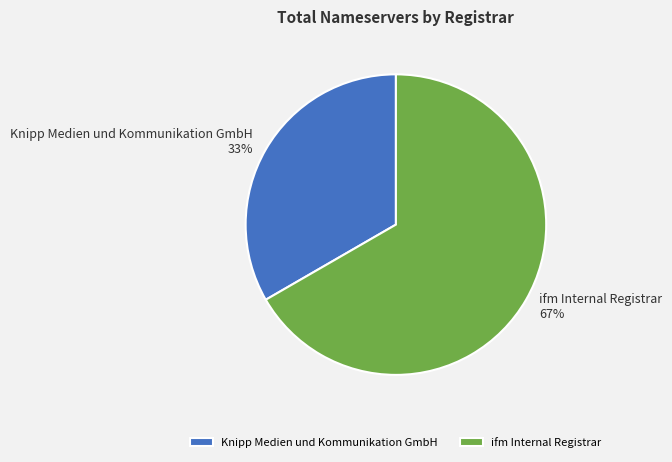

The Knipp Medien und Kommunikation GmbH slice represents 33% of the pie. True or false?

True